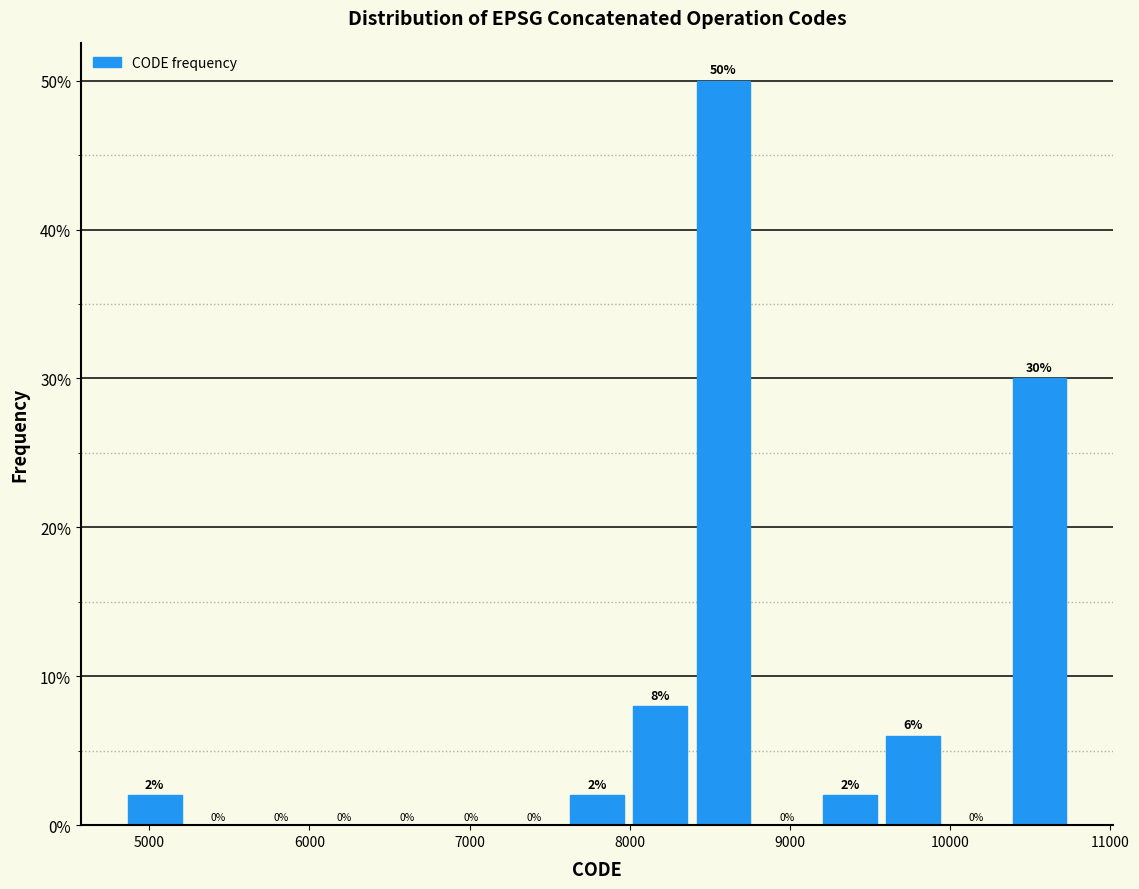

Read against the x-axis, roughly where is the centre of the tallest bar?

8600